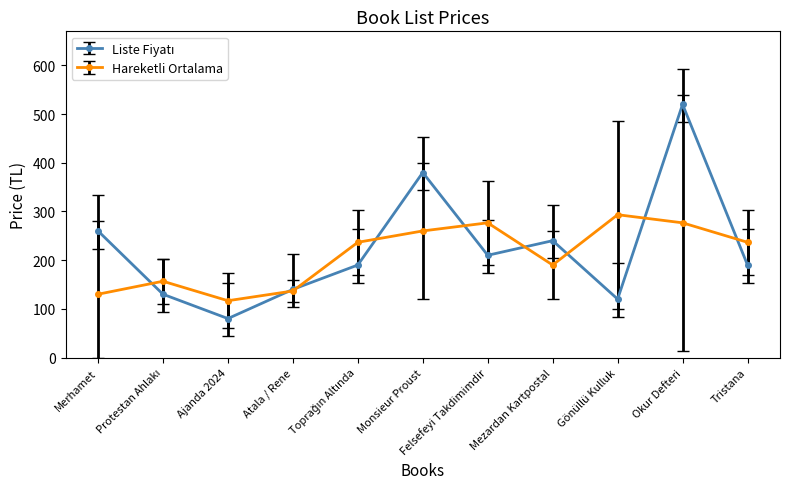

What is the maximum value shown in the chart?

520.0